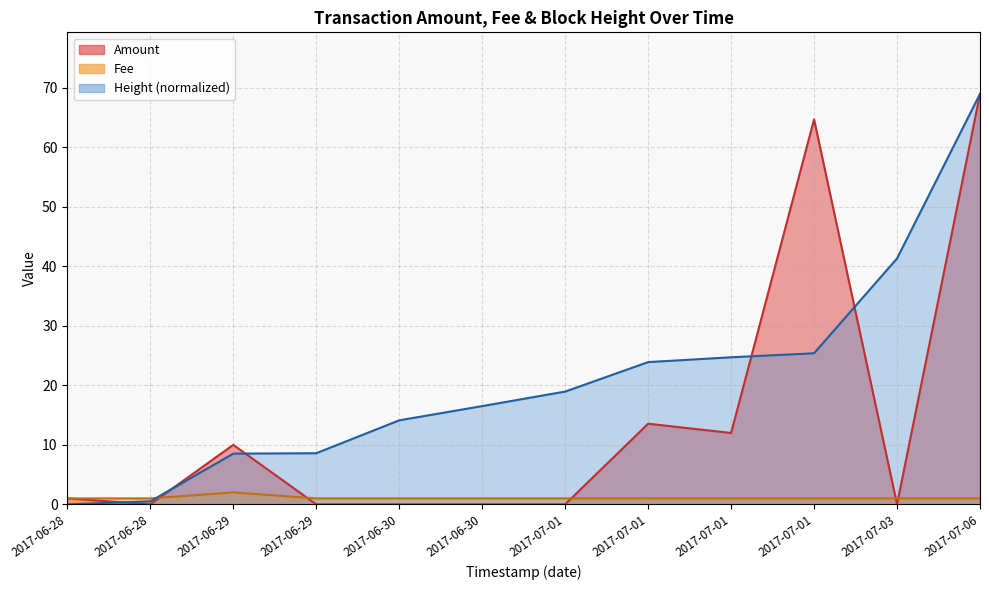

Rank the series by their average value, from lowest to highest.

Fee, Amount